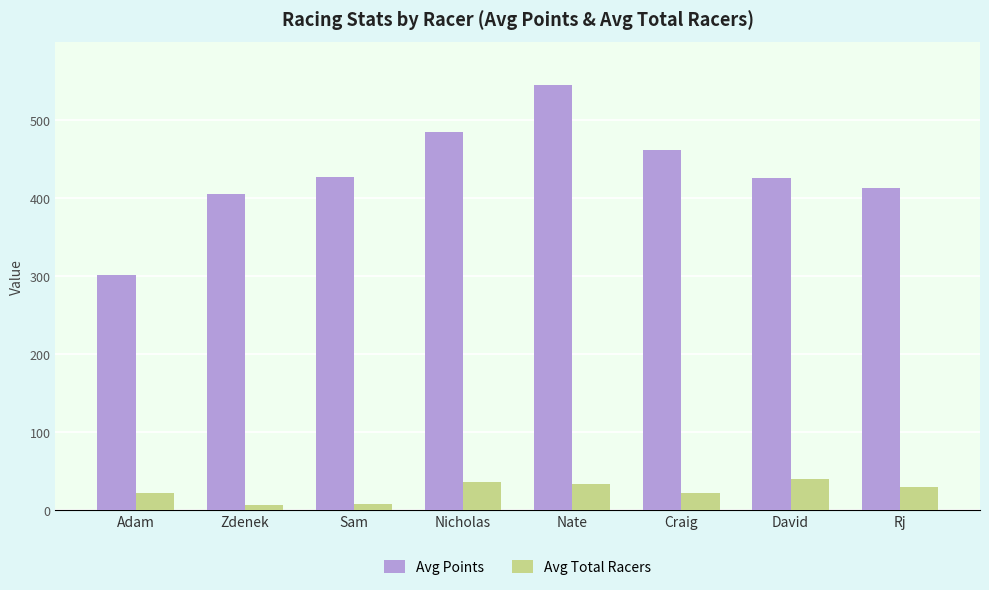

What are all the series names shown in the legend?

Avg Points, Avg Total Racers